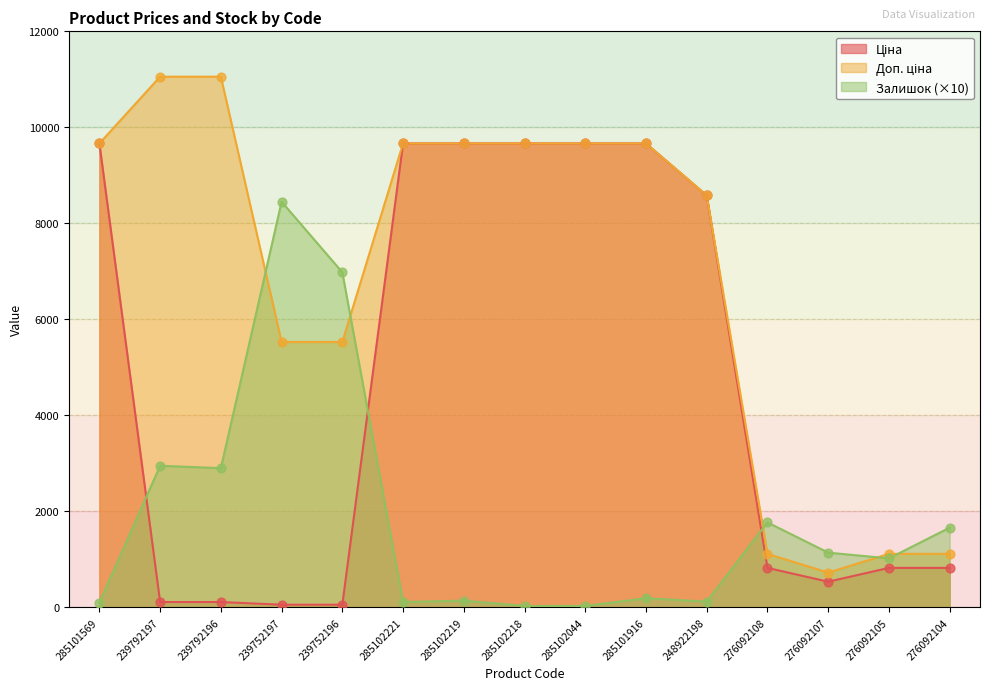

What is the total value across all series at 248922198?

17282.2